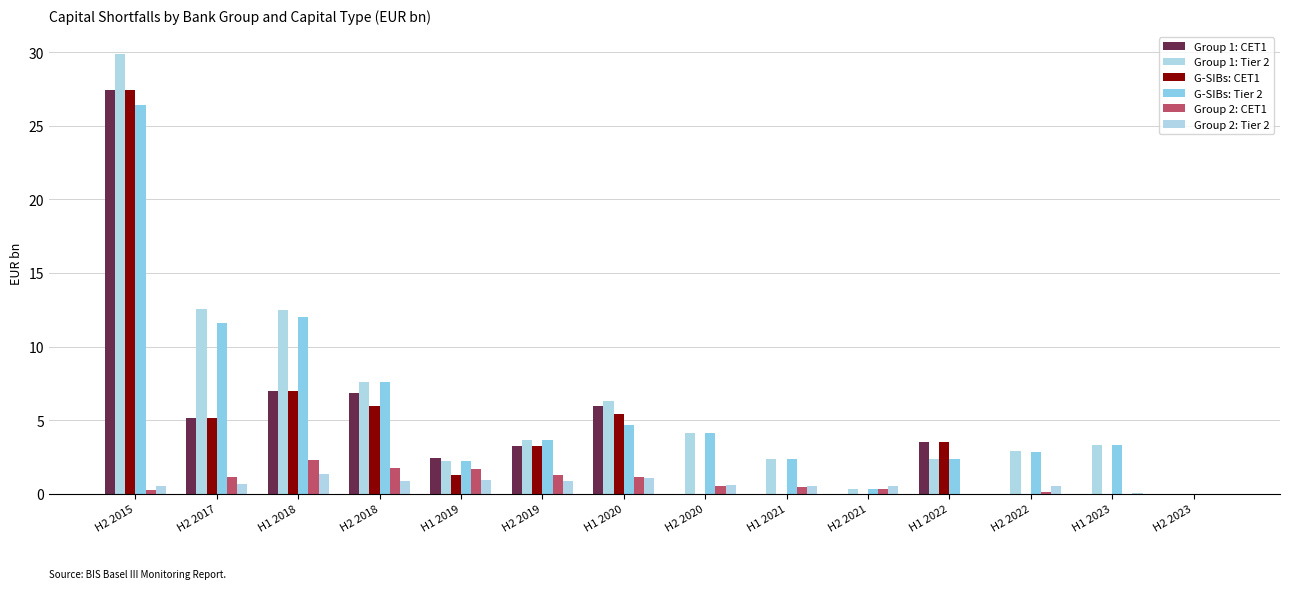

How many series are shown in this chart?

6